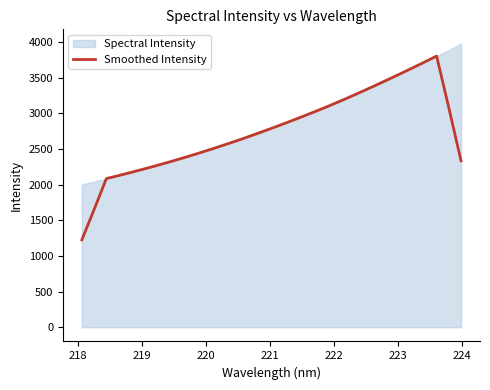

What is the smallest value displayed?

1225.4